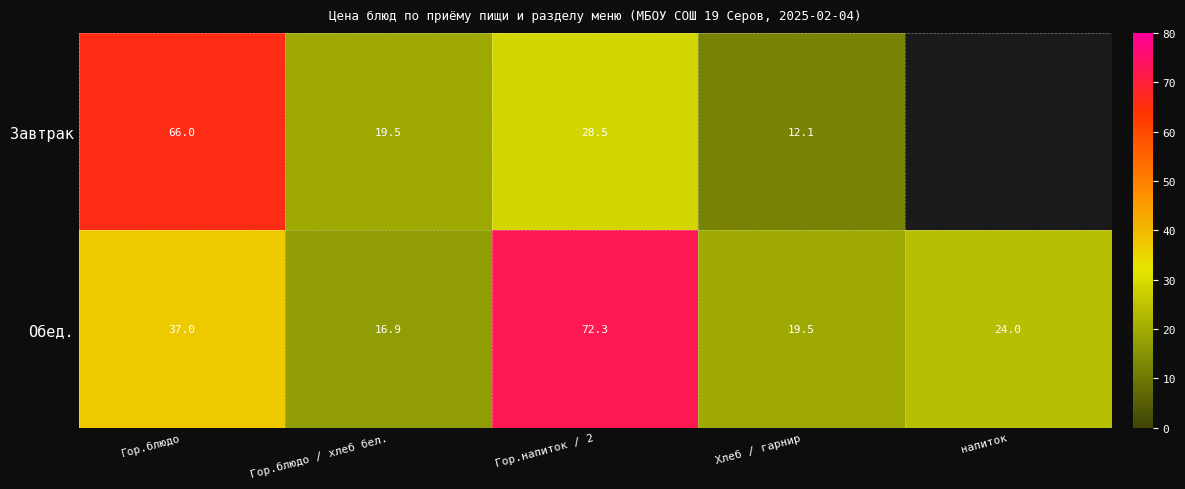

List the series in order of their peak value, highest first.

Обед., Завтрак